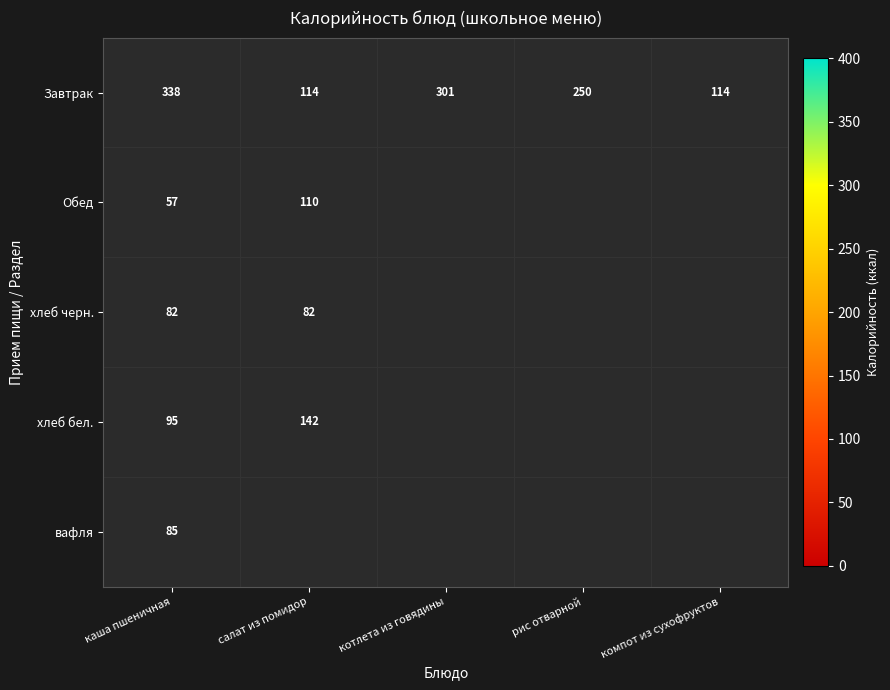

What is the difference between the maximum and minimum values in the Завтрак series?

224